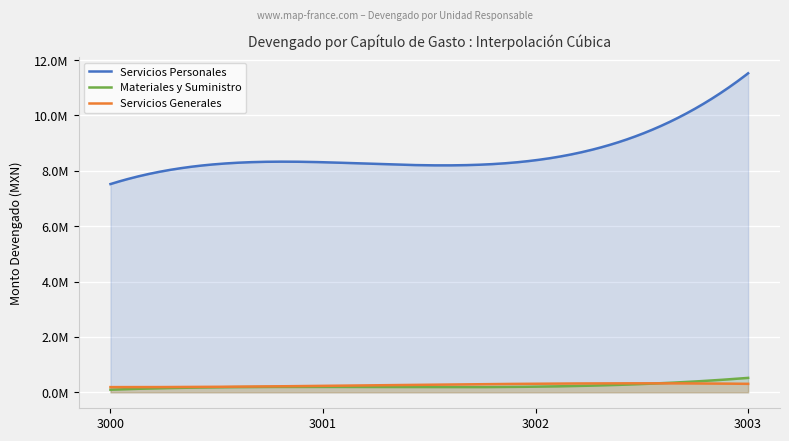

What is the maximum value shown in the chart?

11522596.9